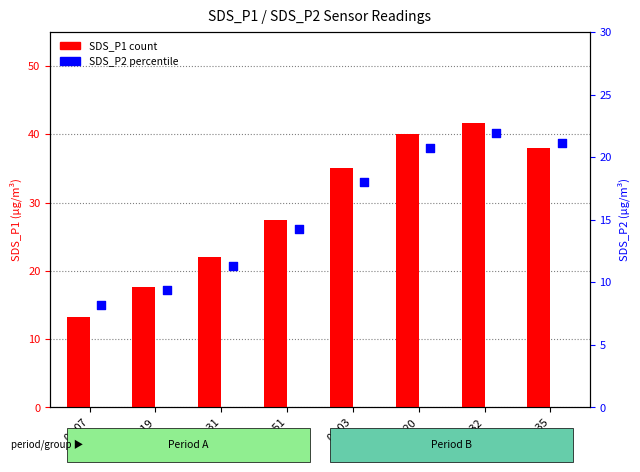

Which series has the largest total across all categories?

SDS_P1